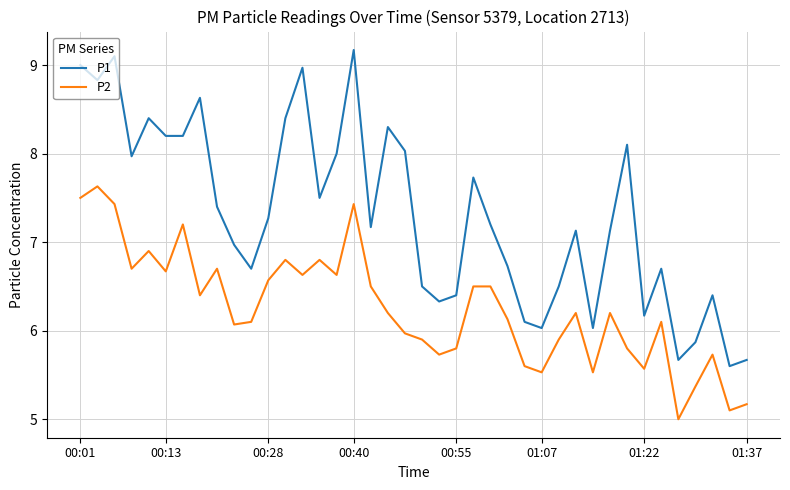

Rank the series by their maximum value, from highest to lowest.

P1, P2